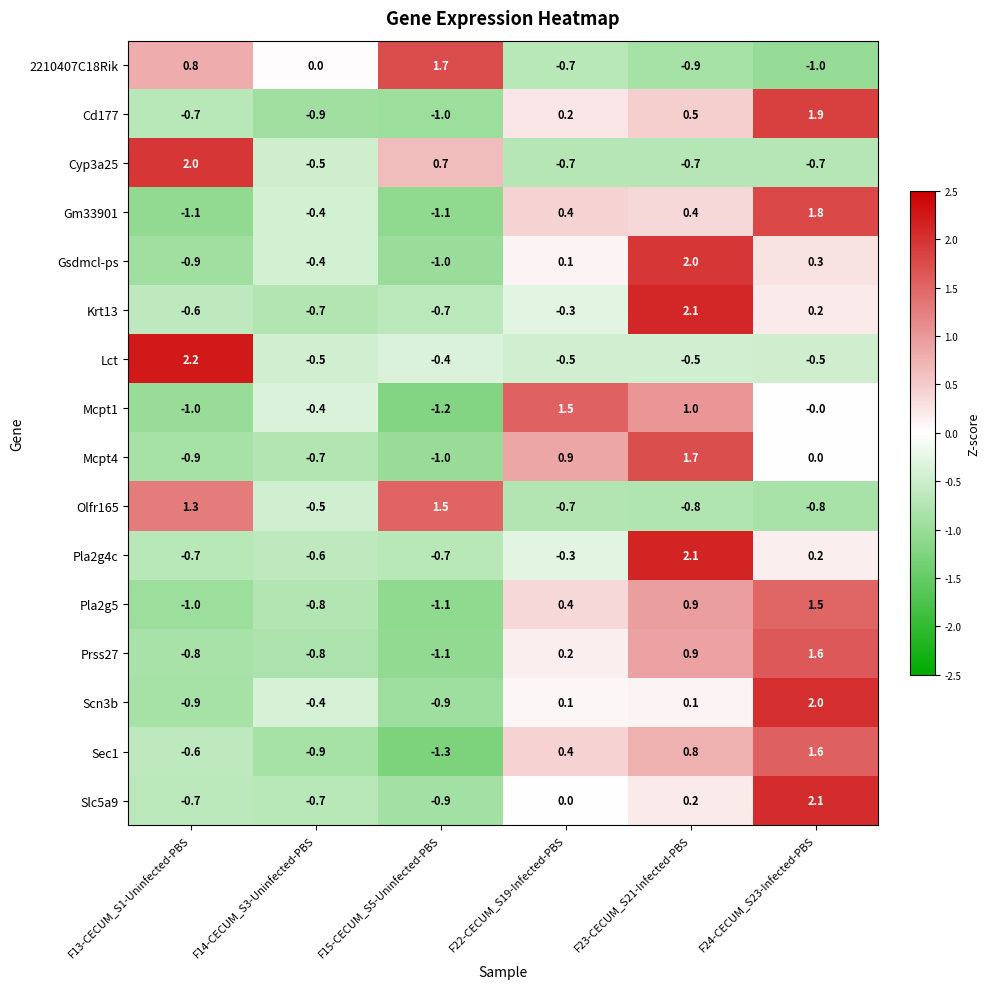

At which category does the chart reach its peak across all series?

F13-CECUM_S1-Uninfected-PBS